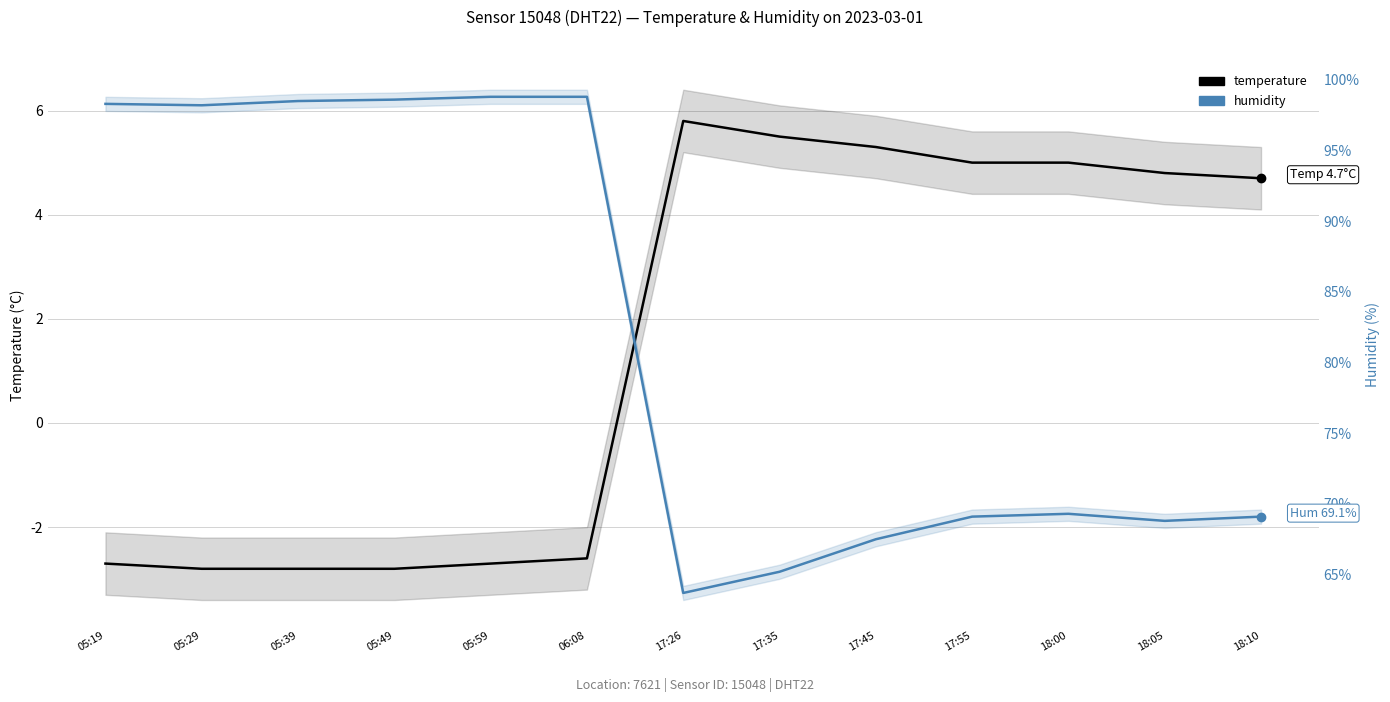

At which category does humidity reach its first local peak?

18:00